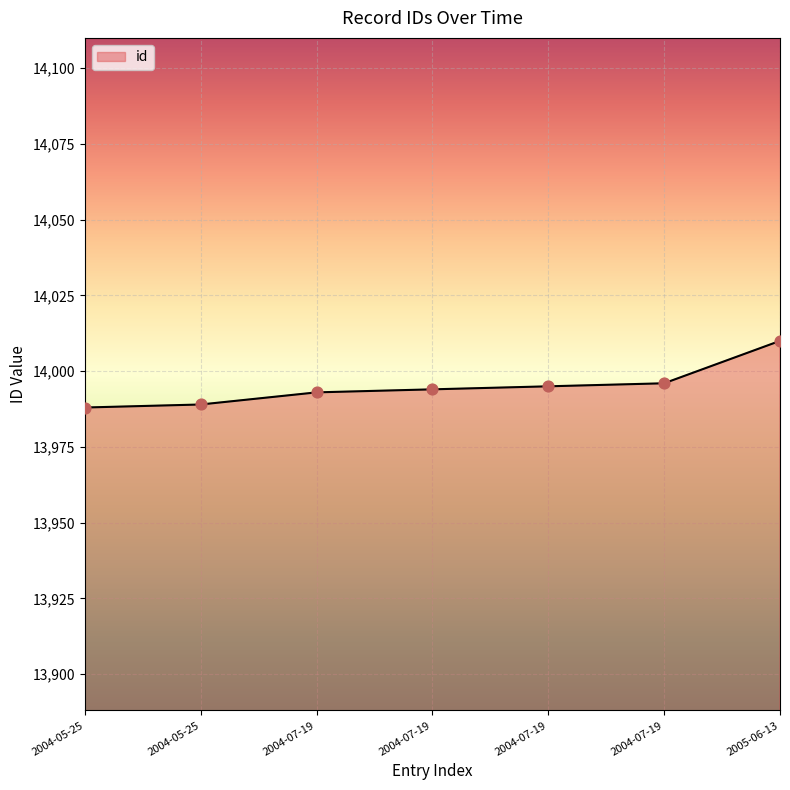

What is the change in value from 2004-05-25 to 2005-06-13?

+21